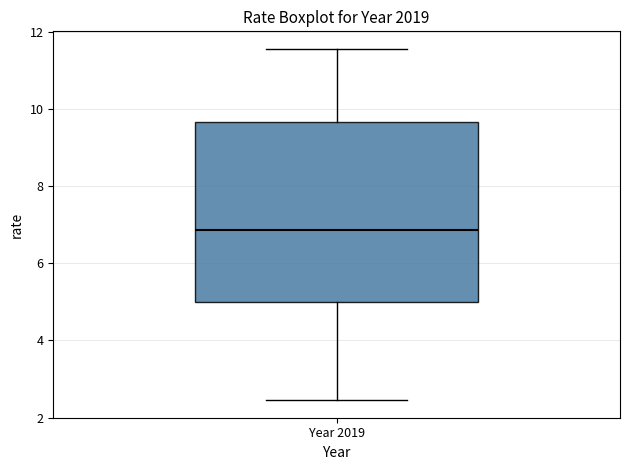

Read this box plot against the y-axis: the position of the median line, the range covered by the box, and the ends of both whiskers. The values are not printed on the chart, so give them approximately, as read against the axis.

median 6.8, box 5.0 to 9.6, whiskers 2.4 to 11.6